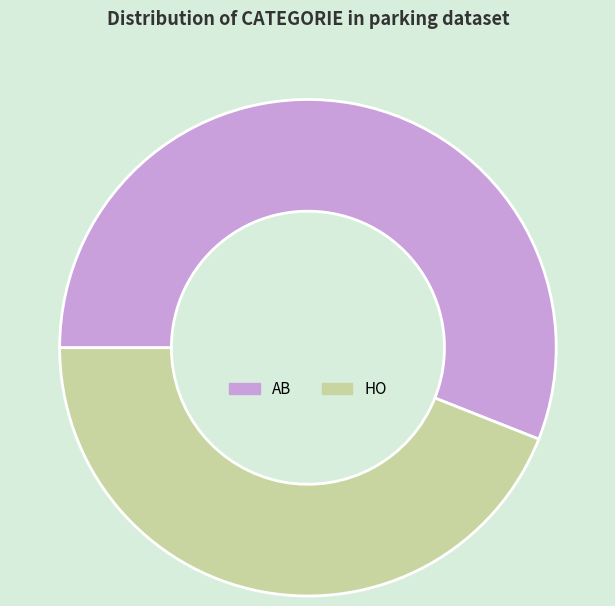

True or false: AB accounts for 56% of the total.

True